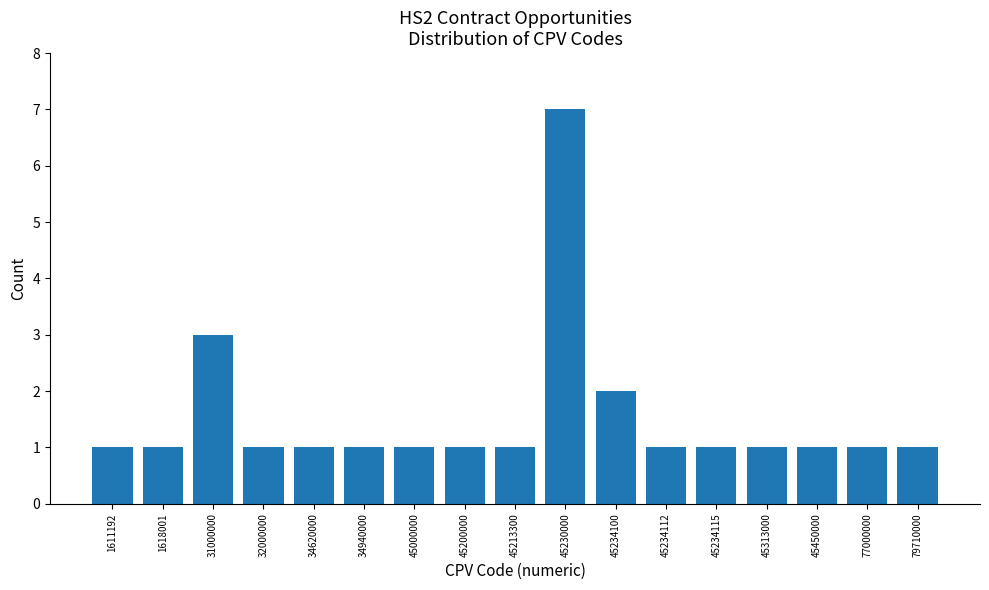

Reading left to right, extract all data points from this chart.

1611192=1	1618001=1	31000000=3	32000000=1	34620000=1	34940000=1	45000000=1	45200000=1	45213300=1	45230000=7	45234100=2	45234112=1	45234115=1	45313000=1	45450000=1	77000000=1	79710000=1